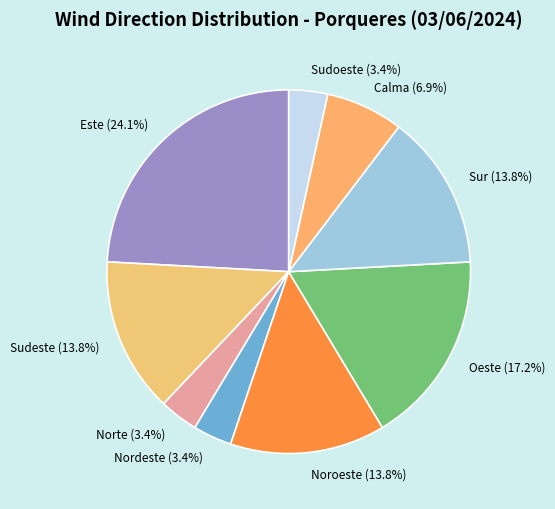

True or false: Sudeste accounts for 3% of the total.

False